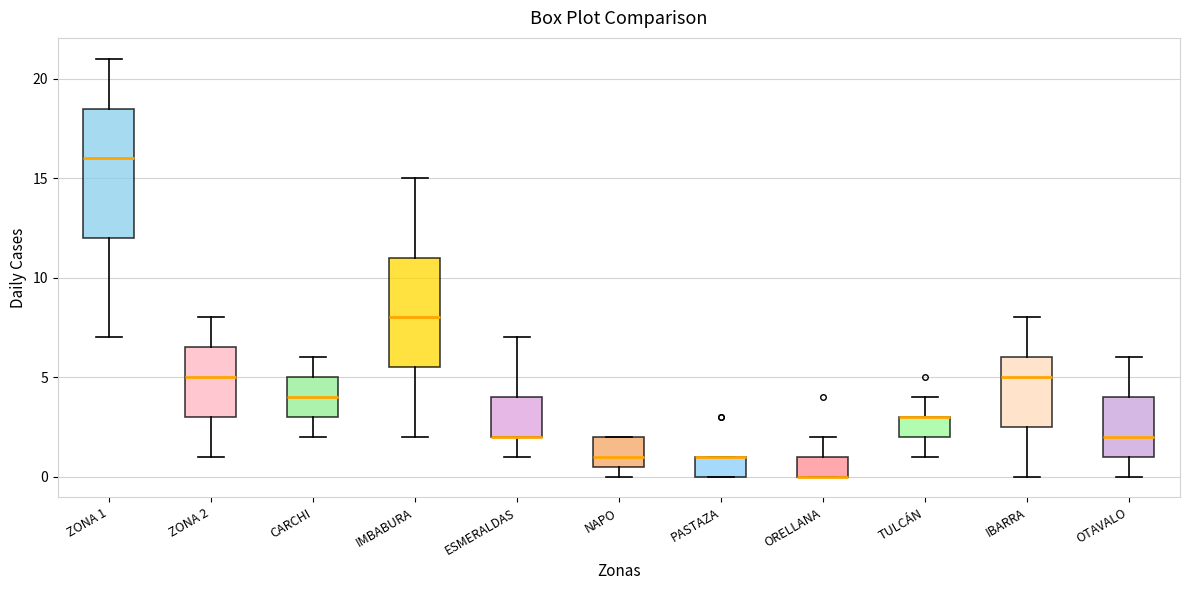

Reading left to right, read every box against the y-axis: the position of its median line, the range the box covers, and the ends of its whiskers. The values are not printed on the chart, so give them approximately, as read against the axis.

ZONA 1: median 16.0, box 12.0 to 18.5, whiskers 7.0 to 21.0
ZONA 2: median 5.0, box 3.0 to 6.5, whiskers 1.0 to 8.0
CARCHI: median 4.0, box 3.0 to 5.0, whiskers 2.0 to 6.0
IMBABURA: median 8.0, box 5.5 to 11.0, whiskers 2.0 to 15.0
ESMERALDAS: median 2.0 (drawn on the box's lower edge), box 2.0 to 4.0, whiskers 1.0 to 7.0
NAPO: median 1.0, box 0.5 to 2.0, whiskers 0.0 to 2.0
PASTAZA: median 1.0 (drawn on the box's upper edge), box 0.0 to 1.0, whiskers 0.0 to 1.0
ORELLANA: median 0.0 (drawn on the box's lower edge), box 0.0 to 1.0, whiskers 0.0 to 2.0
TULCÁN: median 3.0 (drawn on the box's upper edge), box 2.0 to 3.0, whiskers 1.0 to 4.0
IBARRA: median 5.0, box 2.5 to 6.0, whiskers 0.0 to 8.0
OTAVALO: median 2.0, box 1.0 to 4.0, whiskers 0.0 to 6.0